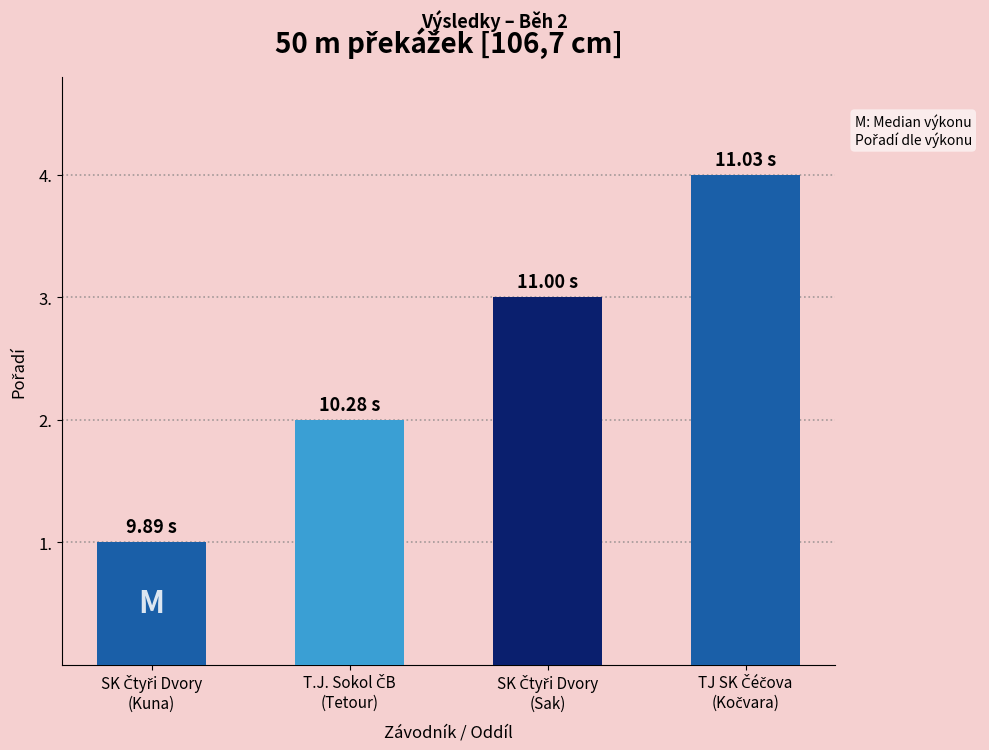

Reading left to right, list all the values displayed in this chart.

1	2	3	4